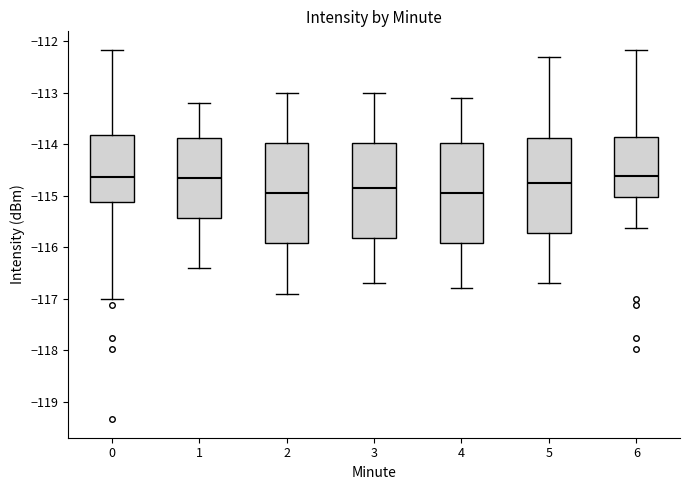

Where does the upper whisker of the box at x = 1 end on the y-axis? The values are not printed on the chart, so give them approximately, as read against the axis.

-113.2